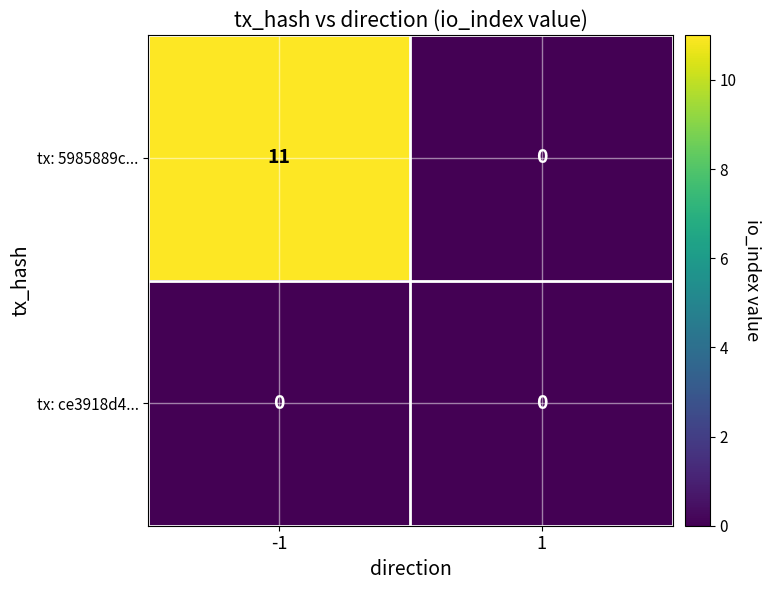

Rank the series by their maximum value, from lowest to highest.

tx: ce3918d4..., tx: 5985889c...